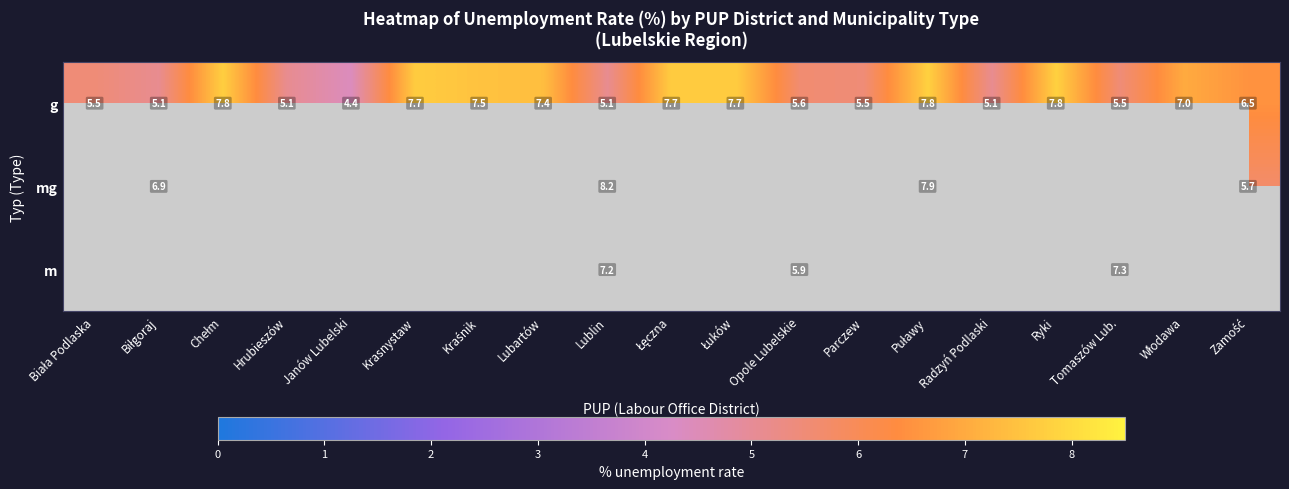

What is the difference between the second highest and second lowest values in the g series?

2.7